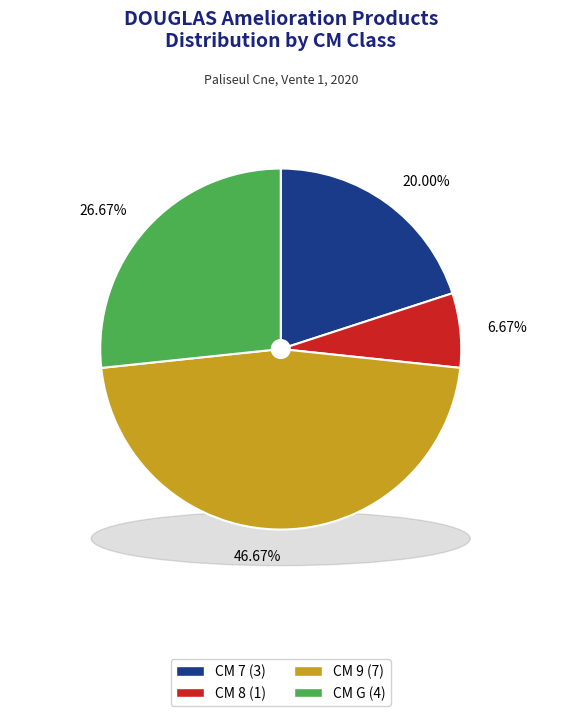

What percentage is the 7 slice, to the nearest percent?

20%